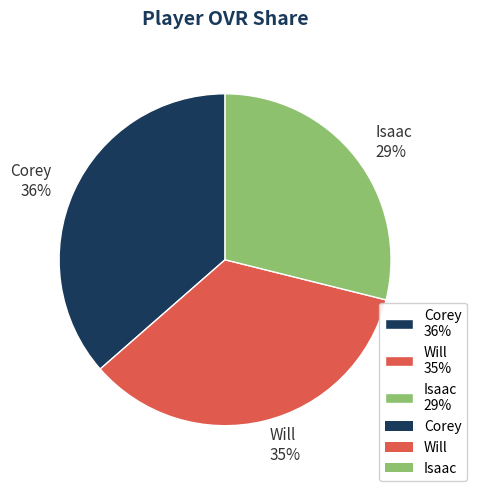

Do Corey and Will together represent more than half of the pie?

Yes